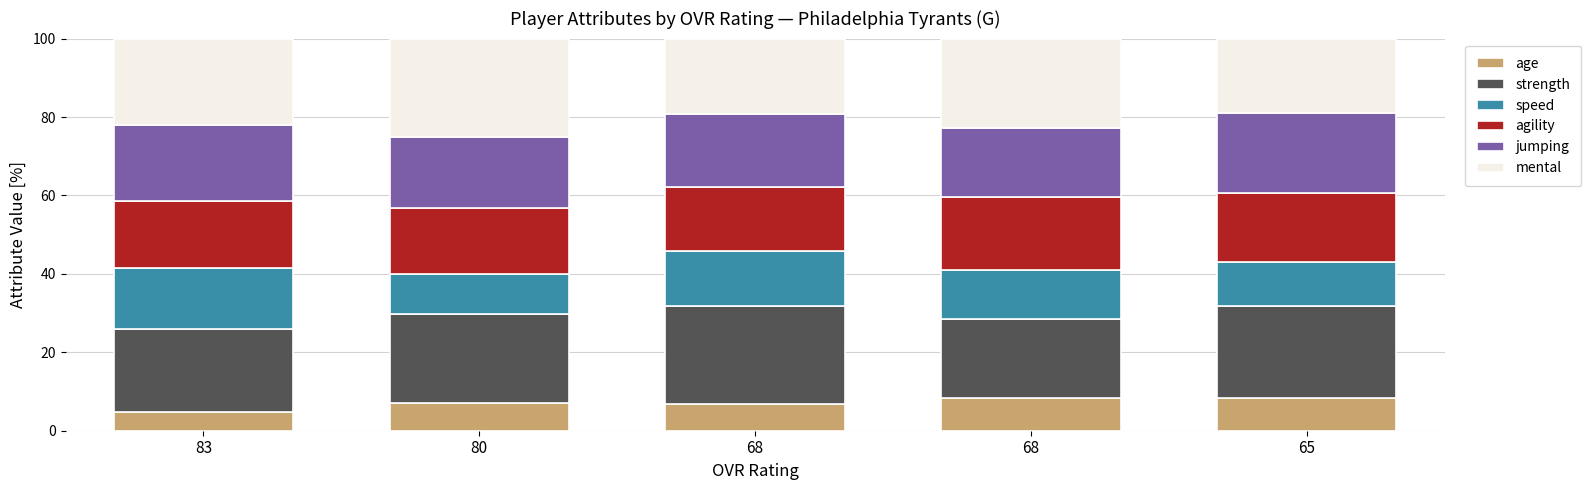

How many bars are there in total?

5